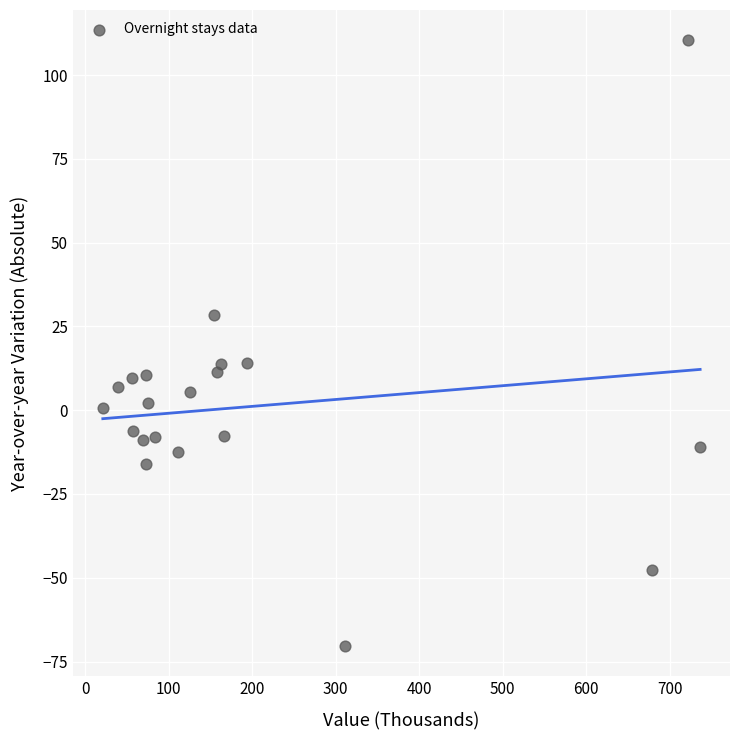

What is the range of Y values (max minus min)?

180.7